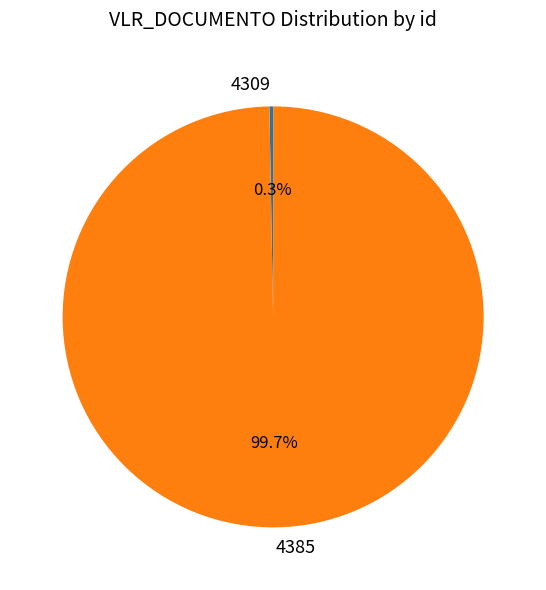

True or false: 4309 accounts for 0% of the total.

True